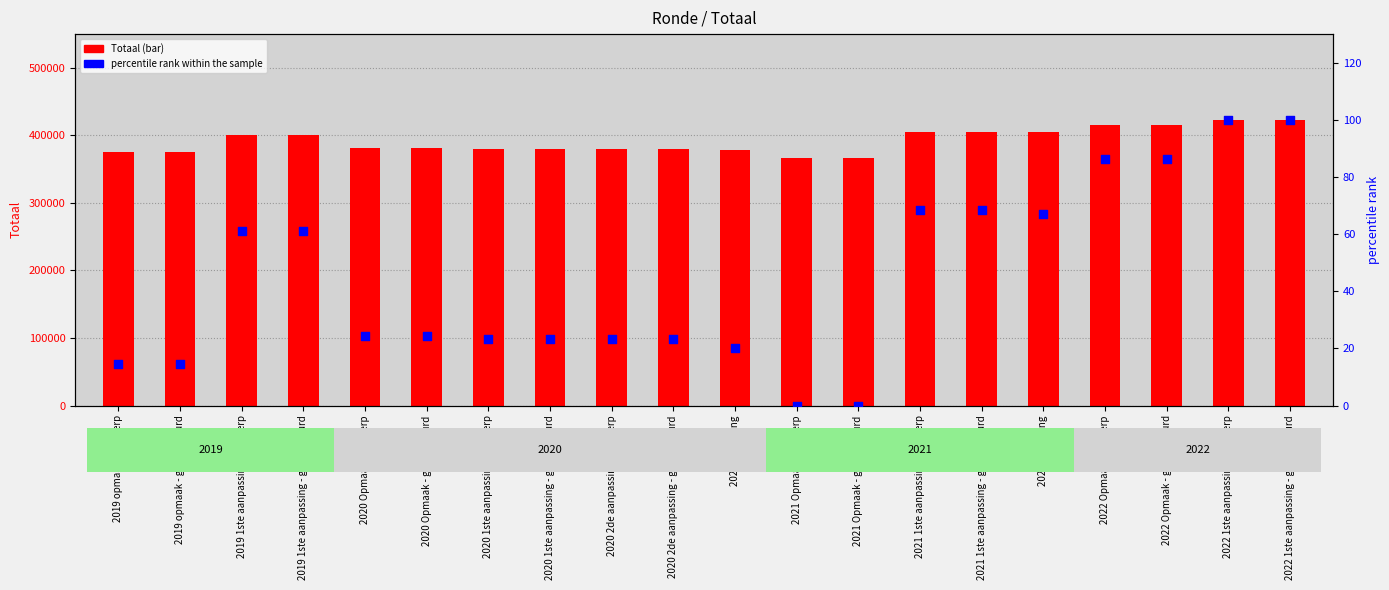

Which series reaches the maximum Y coordinate?

Totaal